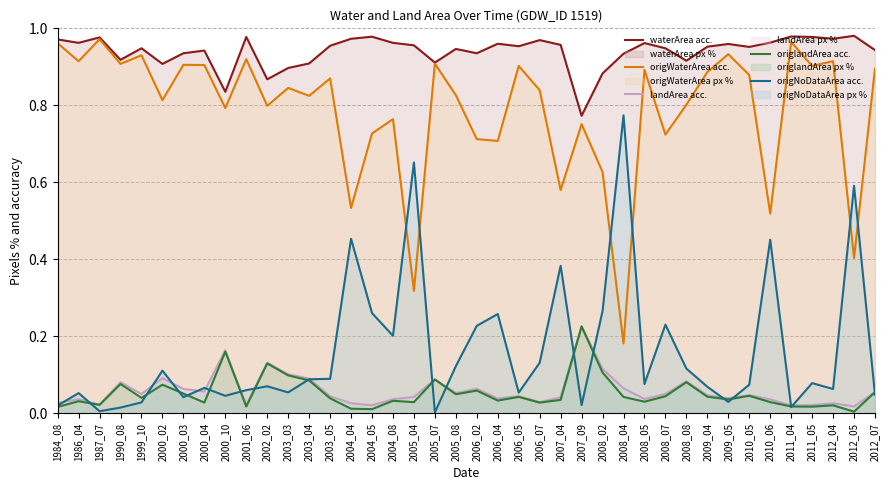

What is the sum of the origlandArea acc. values at 2008_07 and 2003_04?

0.1